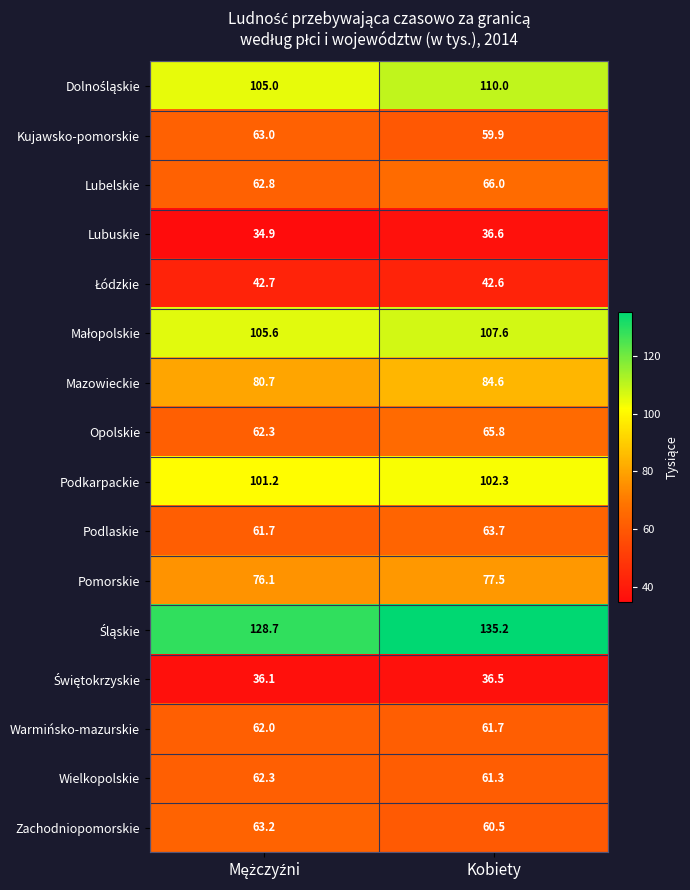

Which label corresponds to the largest value in the chart?

Kobiety